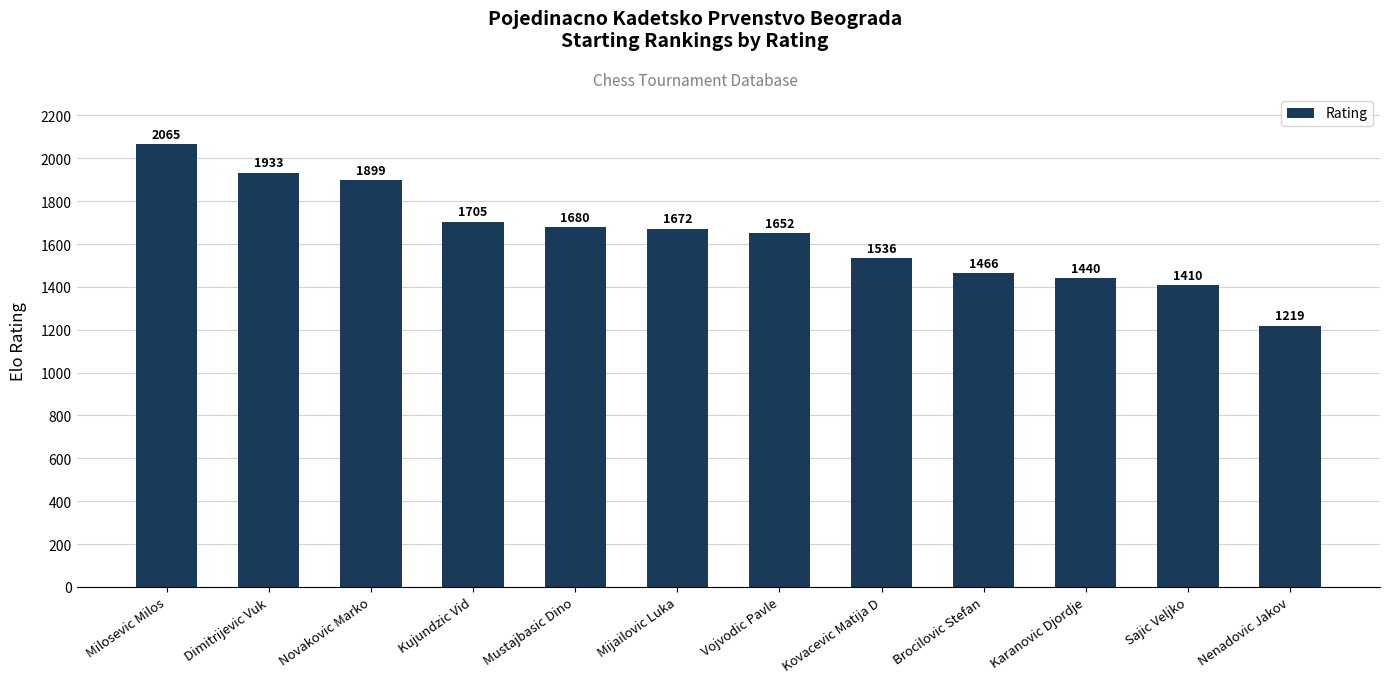

Reading left to right, extract all data points from this chart.

2065	1933	1899	1705	1680	1672	1652	1536	1466	1440	1410	1219